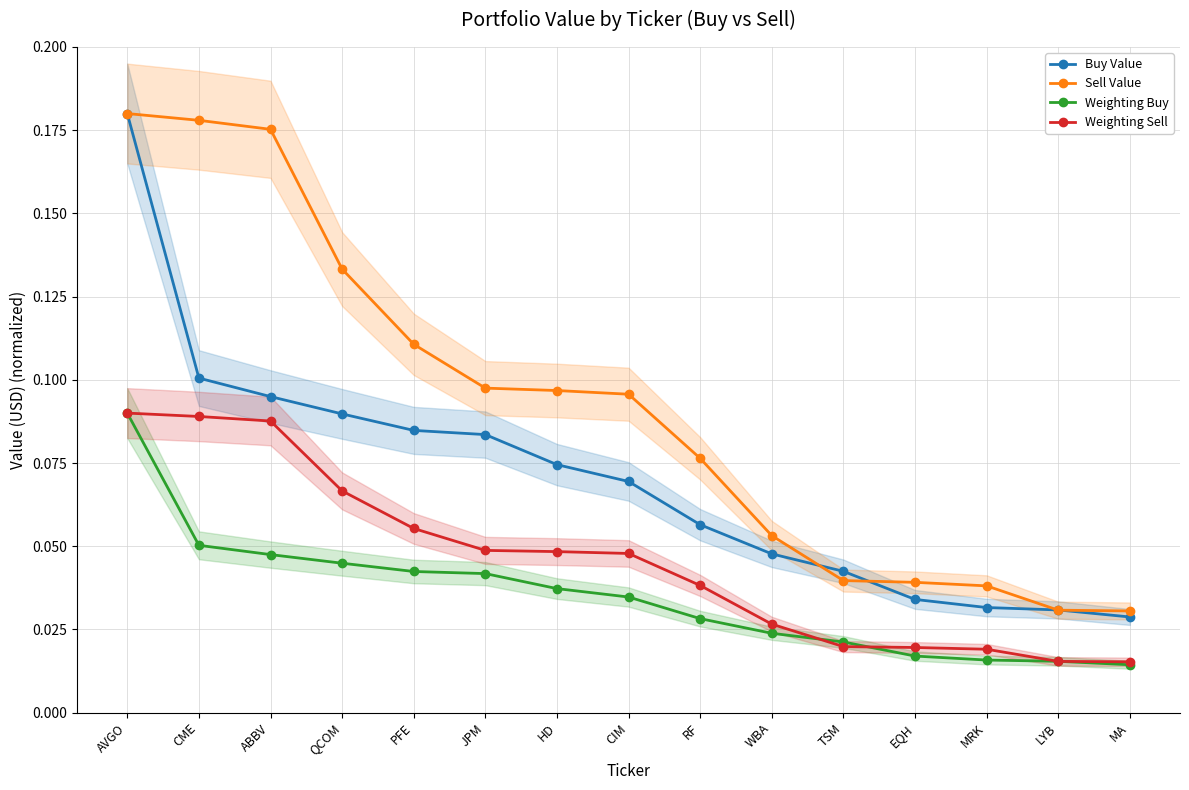

The value of Weighting Buy at CIM is 0.0. True or false?

True